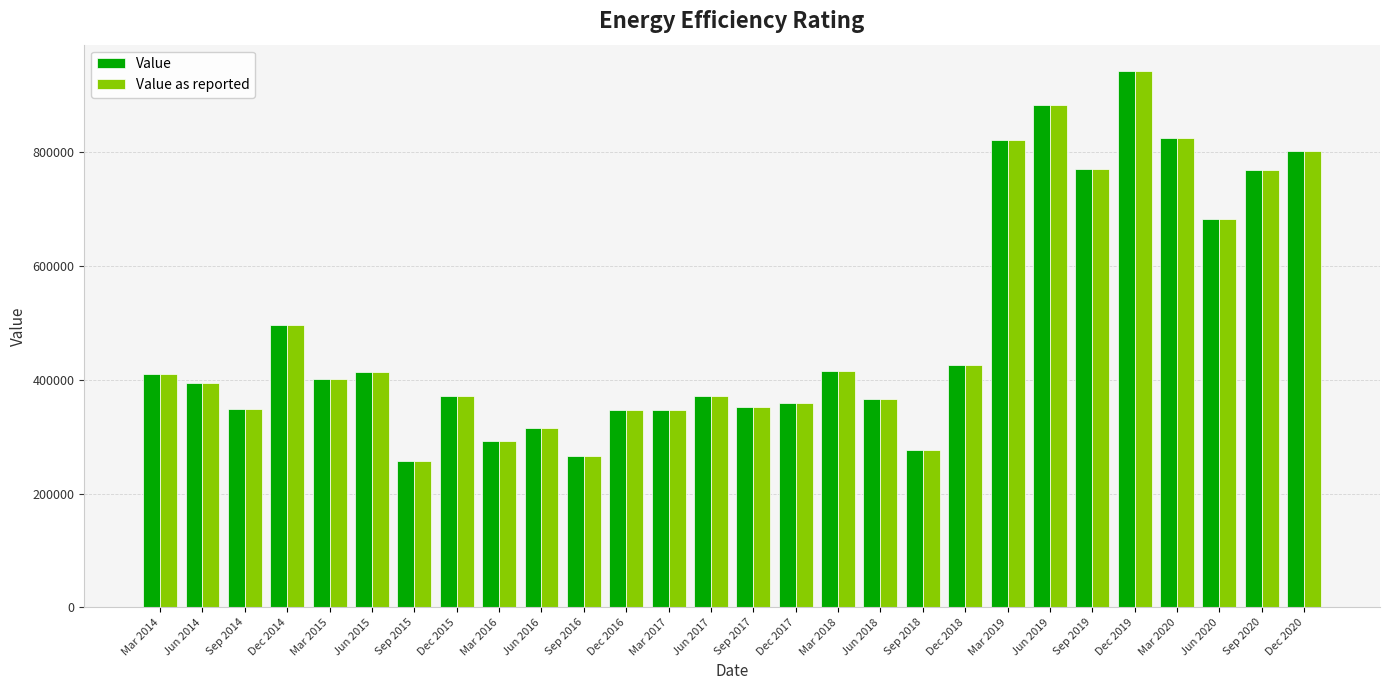

What is the value of the Value as reported bar at the 9th from the left?

291643